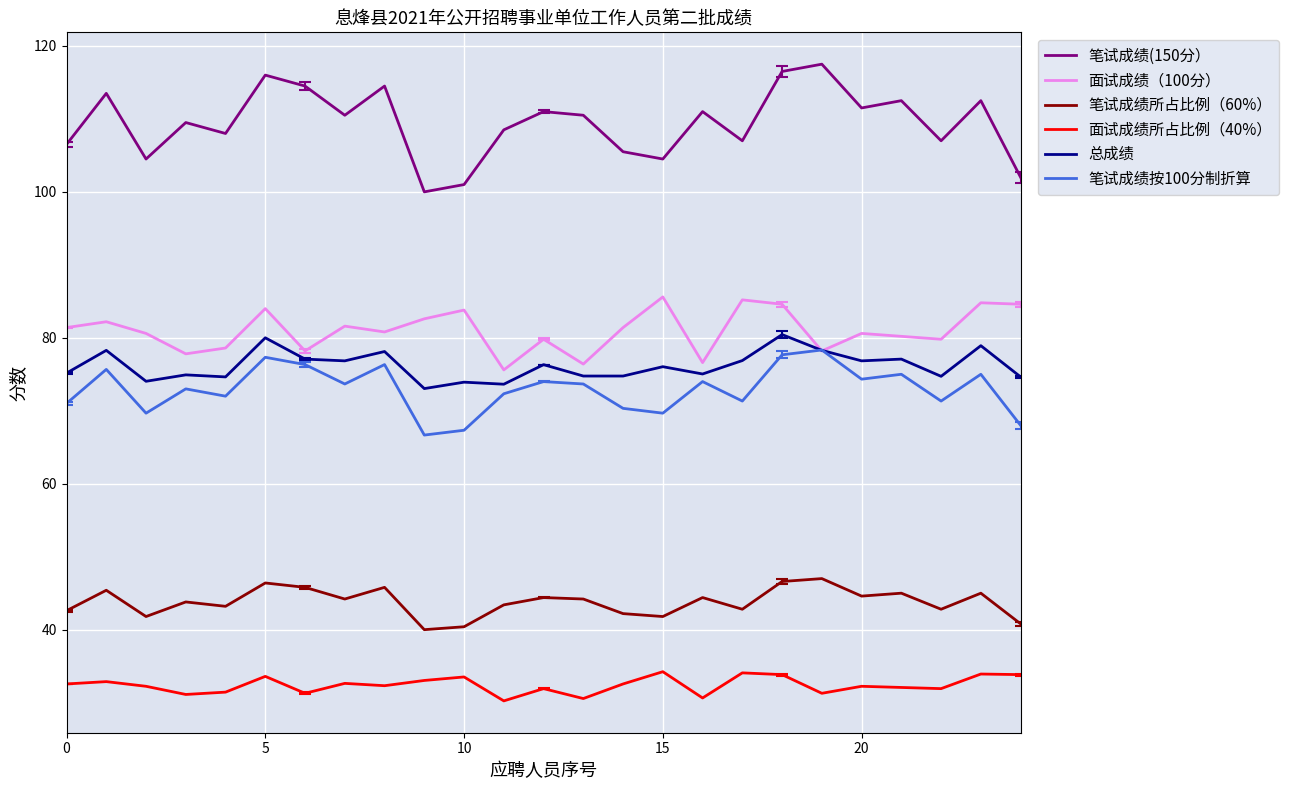

Which series has the largest total across all categories?

笔试成绩(150分）